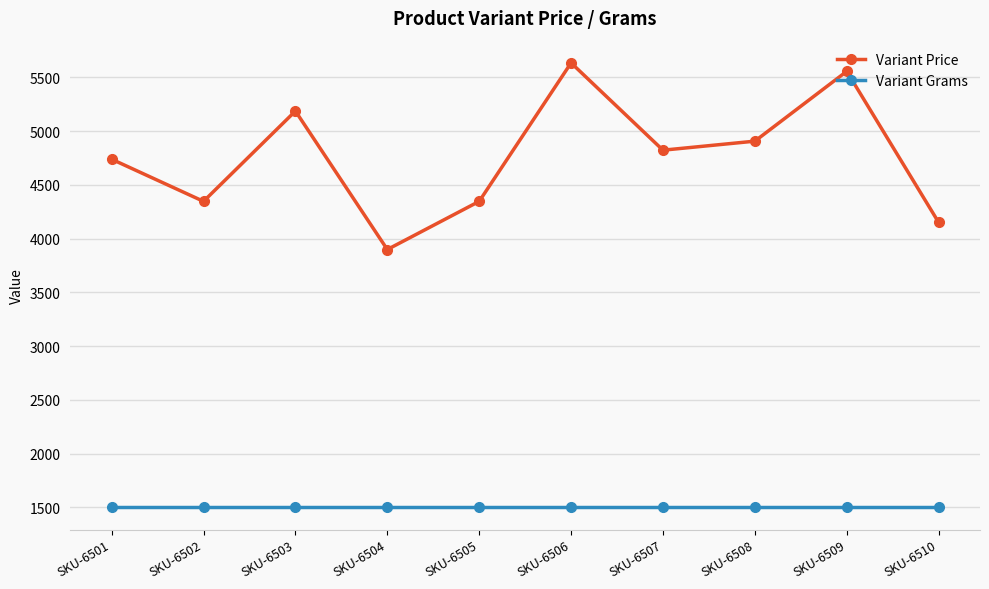

Reading left to right, list all the values displayed in this chart.

Variant Price: SKU-6501=4737.6	SKU-6502=4345.6	SKU-6503=5185.6	SKU-6504=3897.6	SKU-6505=4345.6	SKU-6506=5633.6	SKU-6507=4821.6	SKU-6508=4905.6	SKU-6509=5555.2	SKU-6510=4149.6
Variant Grams: SKU-6501=1500.0	SKU-6502=1500.0	SKU-6503=1500.0	SKU-6504=1500.0	SKU-6505=1500.0	SKU-6506=1500.0	SKU-6507=1500.0	SKU-6508=1500.0	SKU-6509=1500.0	SKU-6510=1500.0